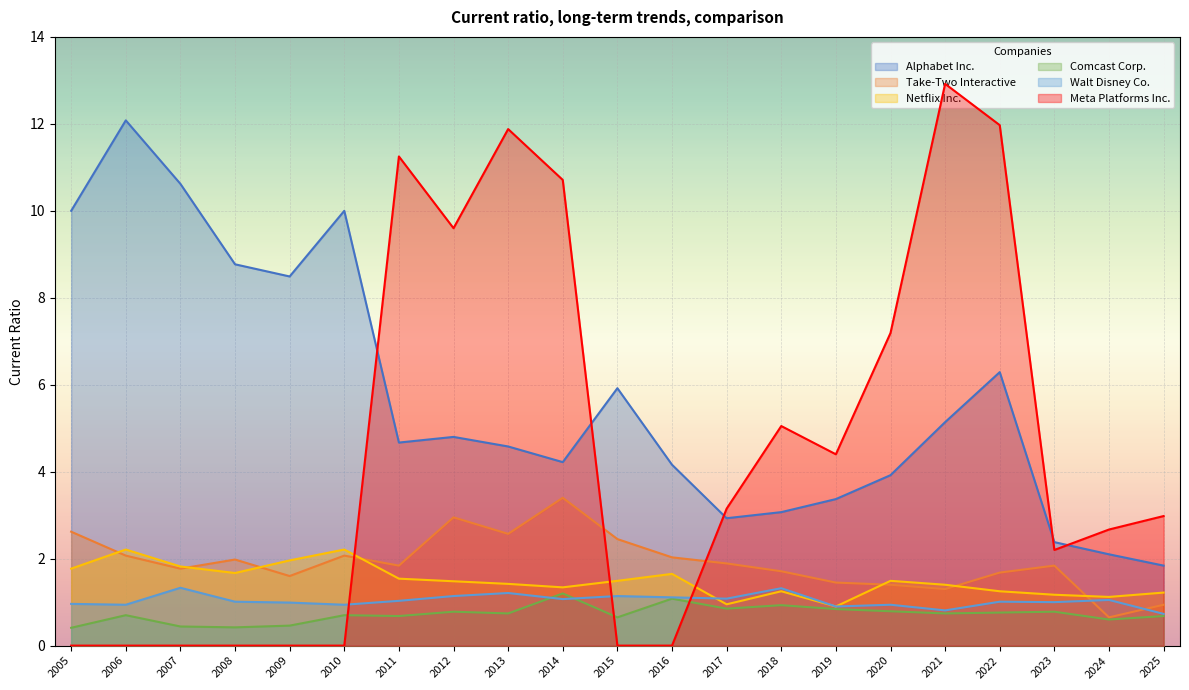

Does the chart display data point markers on the line(s)?

No